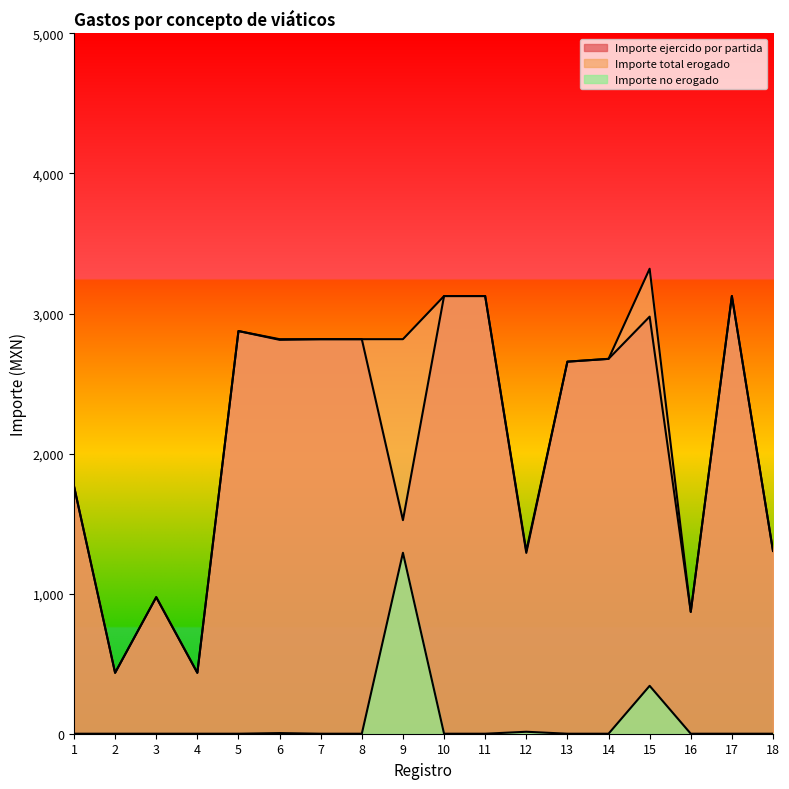

What is the difference between the second highest and second lowest values in the Importe total erogado series?

2690.0